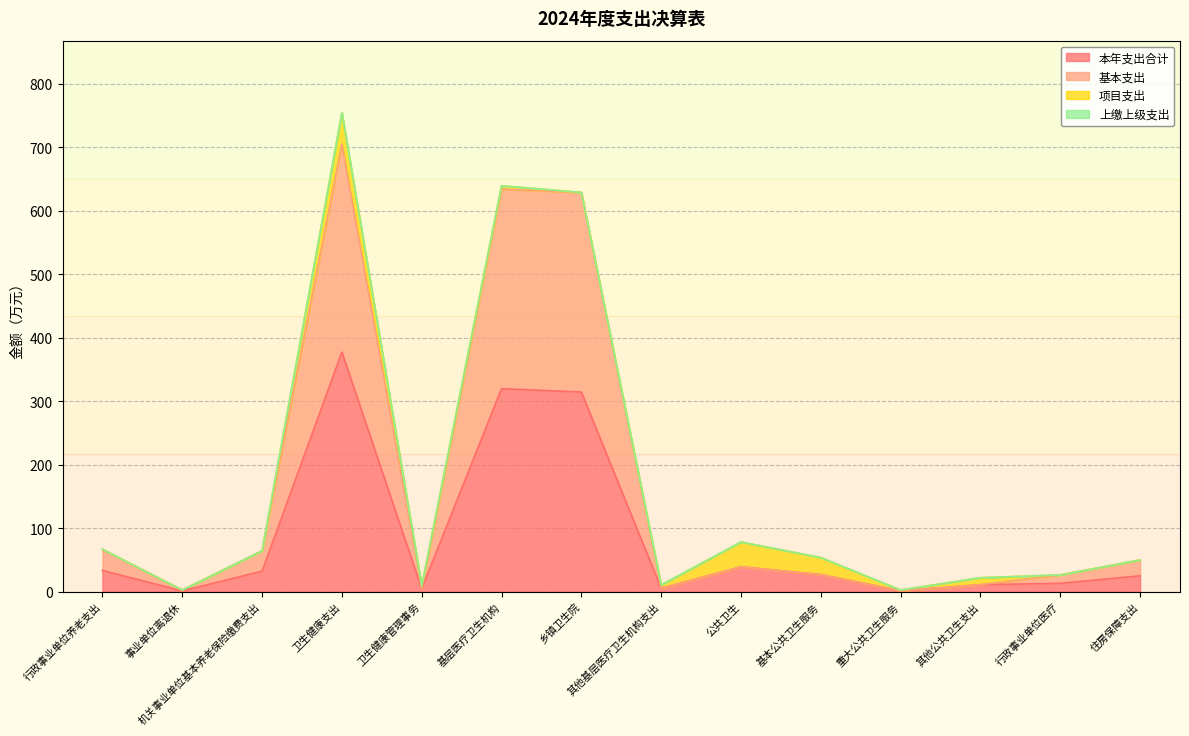

List the labels in order of 基本支出 value, largest first.

卫生健康支出, 基层医疗卫生机构, 乡镇卫生院, 行政事业单位养老支出, 机关事业单位基本养老保险缴费支出, 住房保障支出, 公共卫生, 基本公共卫生服务, 行政事业单位医疗, 其他公共卫生支出, 其他基层医疗卫生机构支出, 卫生健康管理事务, 事业单位离退休, 重大公共卫生服务